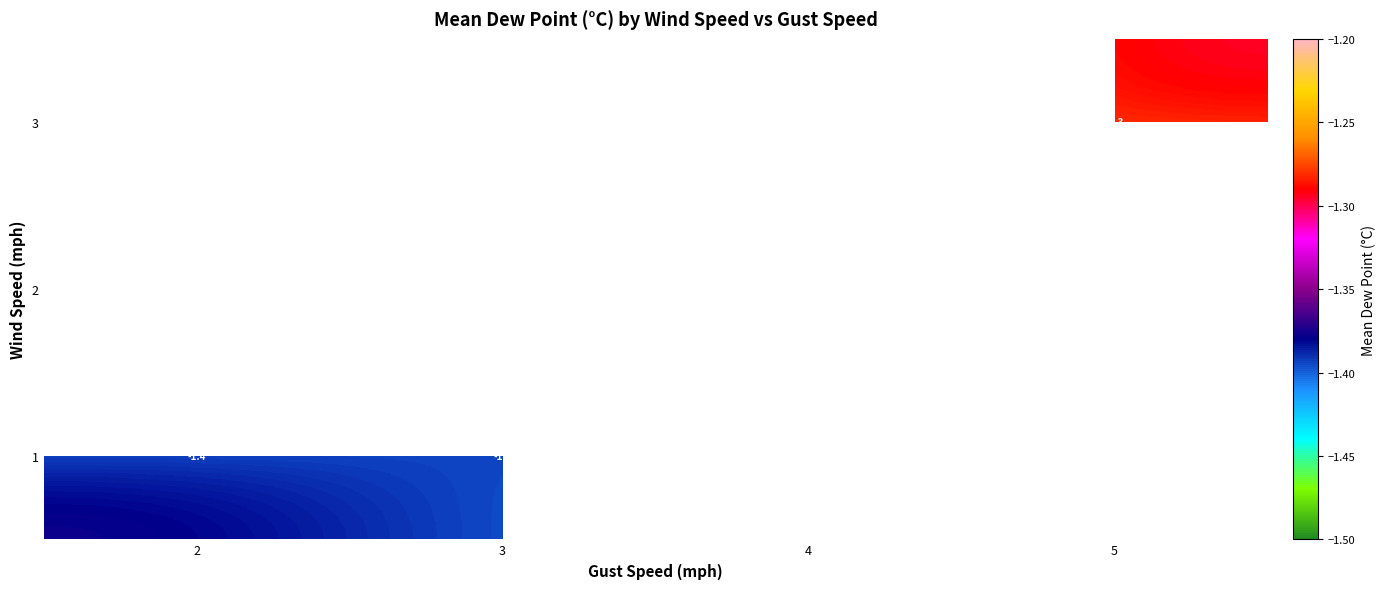

Is the value of 3 at 5 greater than the value of 2 at 4?

Yes